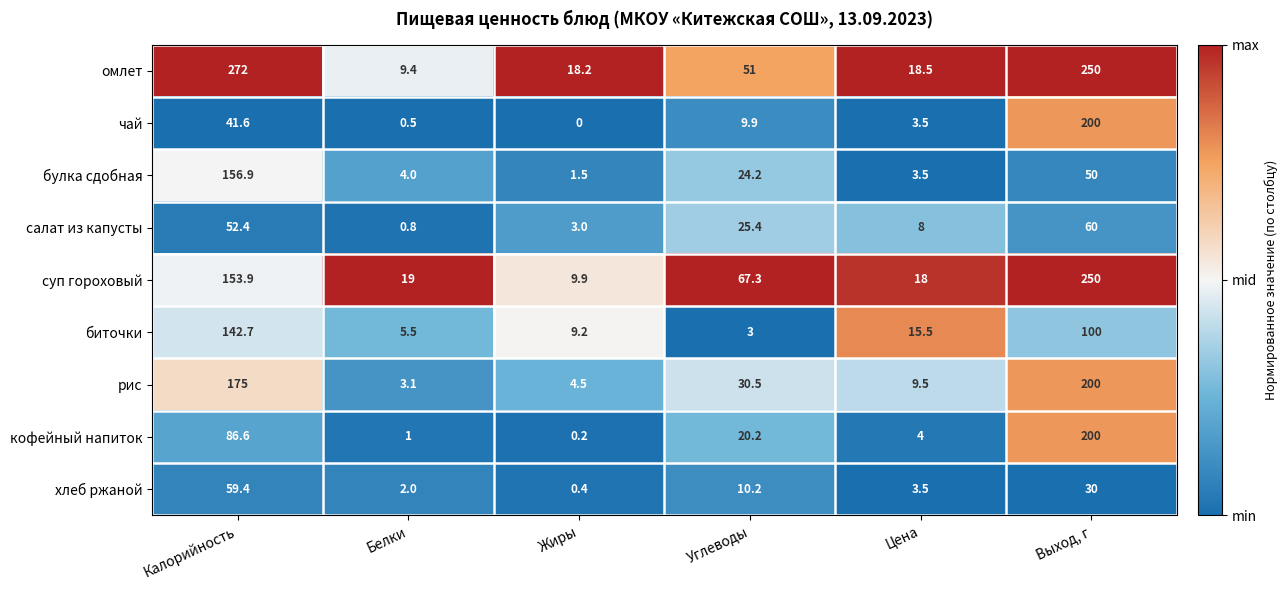

At which category does the chart reach its minimum across all series?

Жиры